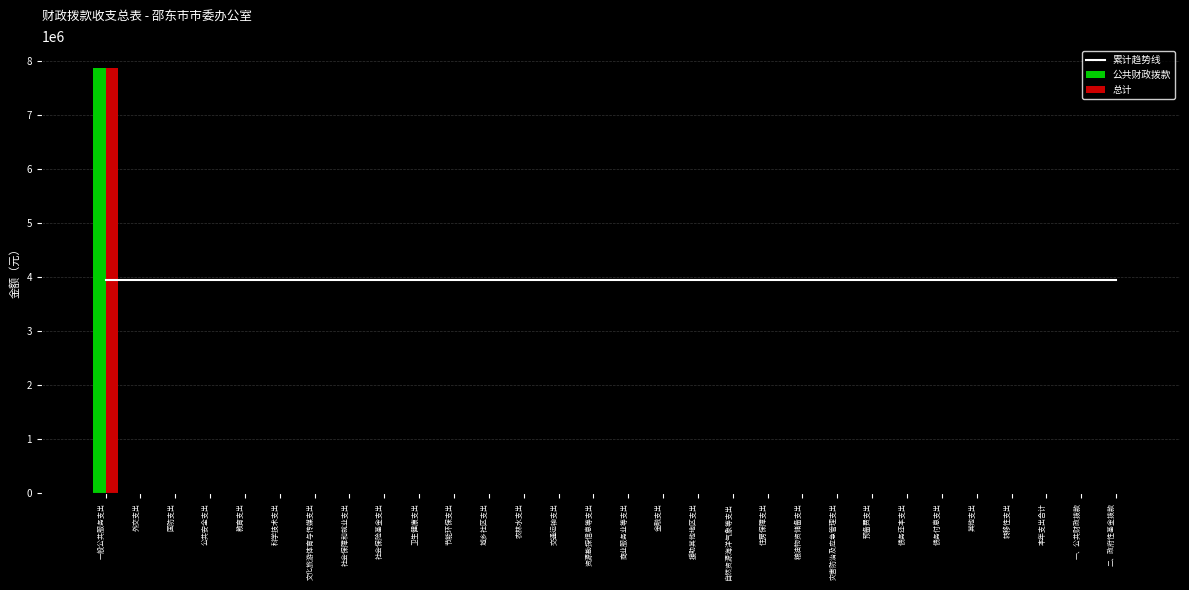

What is the average value of the 总计 series?

262917